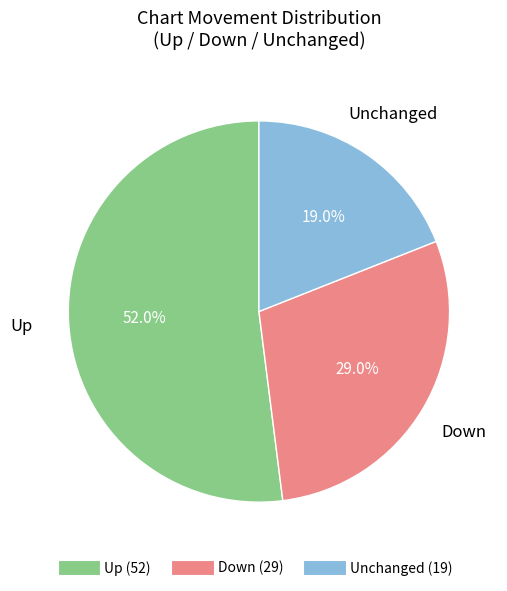

Does any single category account for the majority?

Yes